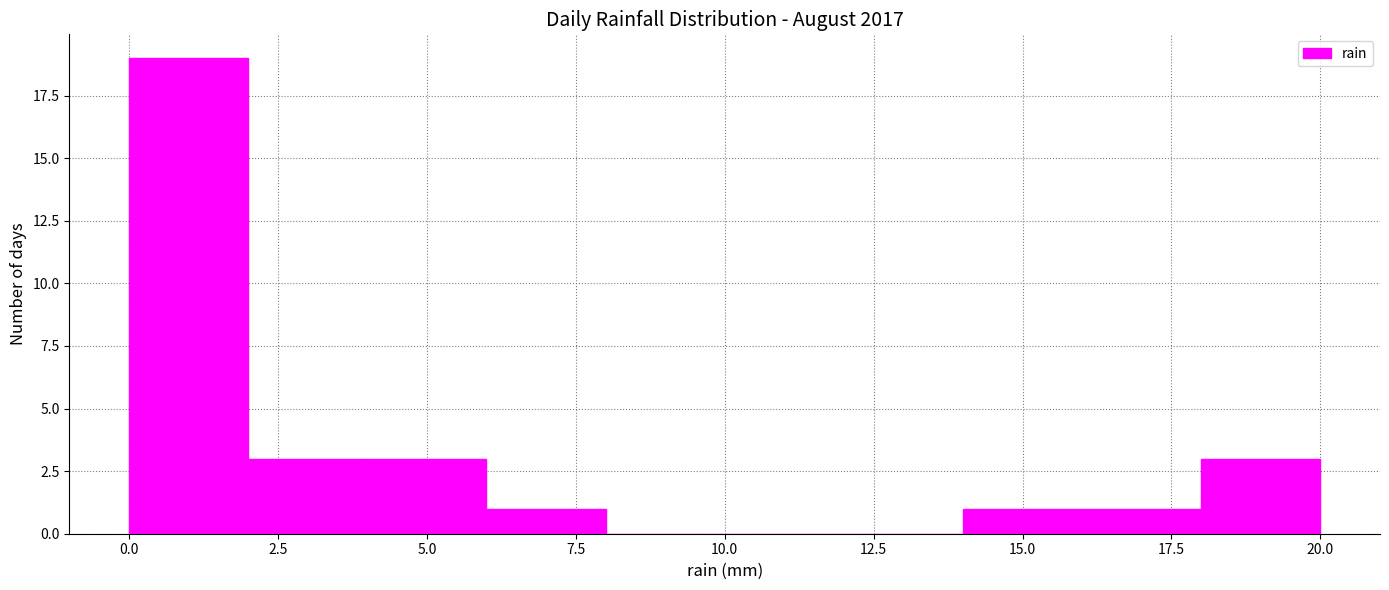

Reading left to right, transcribe this chart: for each bar, give the range it covers on the x-axis and its height. The values are not printed on the chart, so give them approximately, as read against the axis.

0 to 2: 19
2 to 4: 3
4 to 6: 3
6 to 8: 1
8 to 10: 0
10 to 12: 0
12 to 14: 0
14 to 16: 1
16 to 18: 1
18 to 20: 3